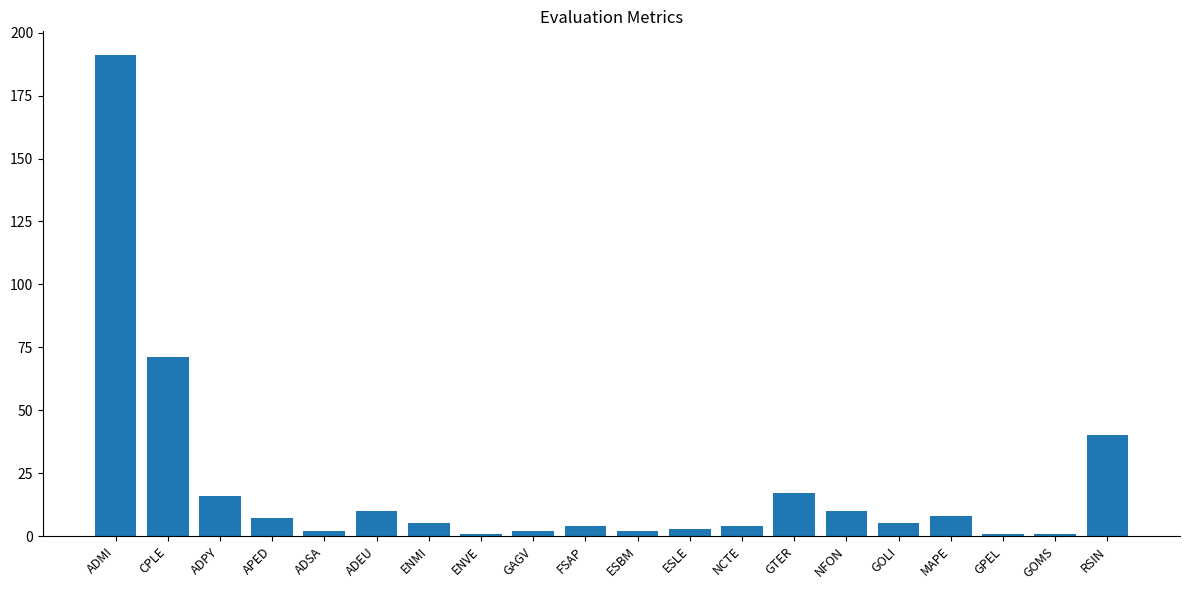

Where is the data nearest to the value 96?

CPLE